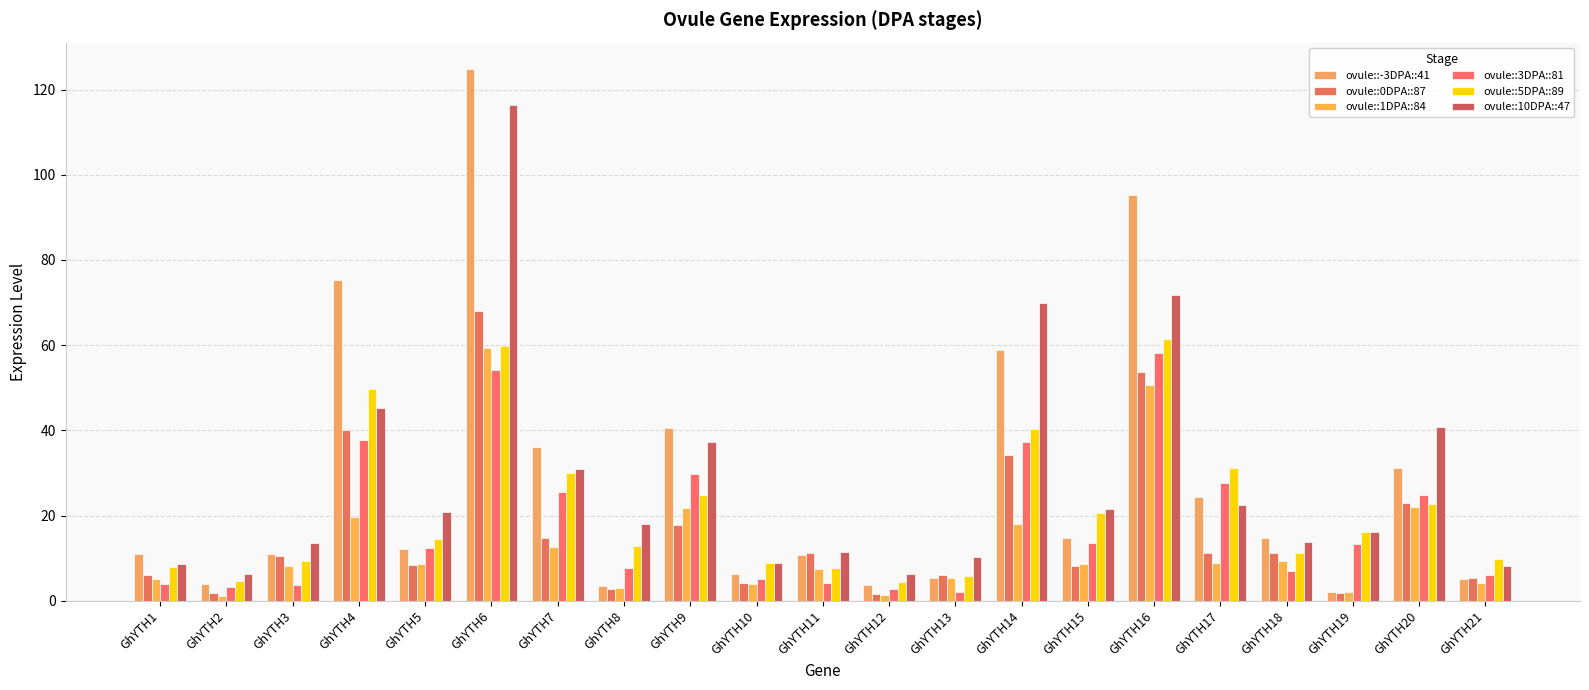

Read the ovule::10DPA::47 value at GhYTH21.

8.1